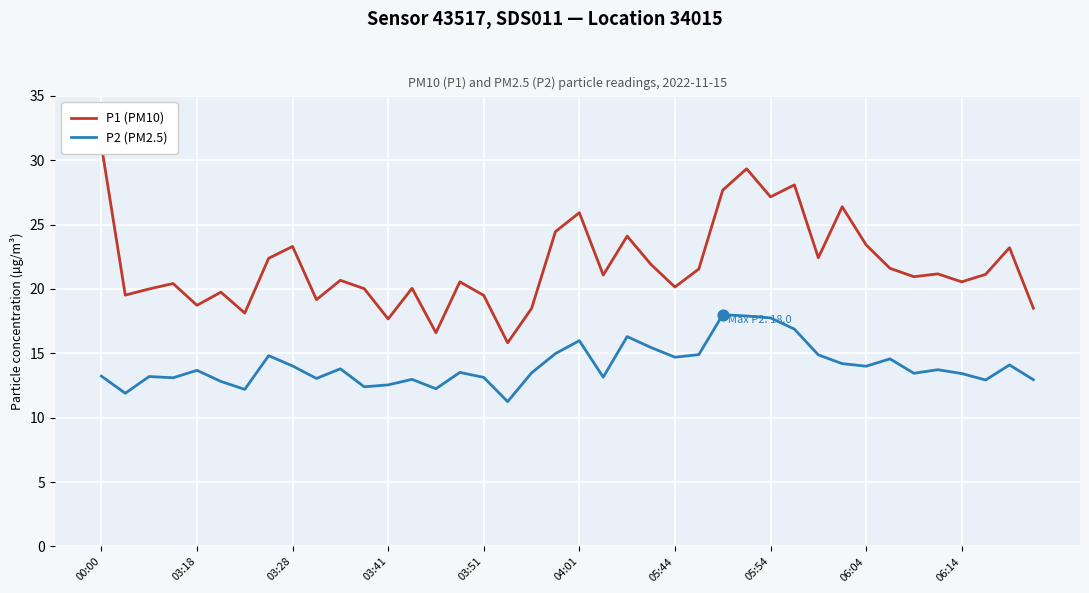

At how many categories does at least one series exceed 17?

38